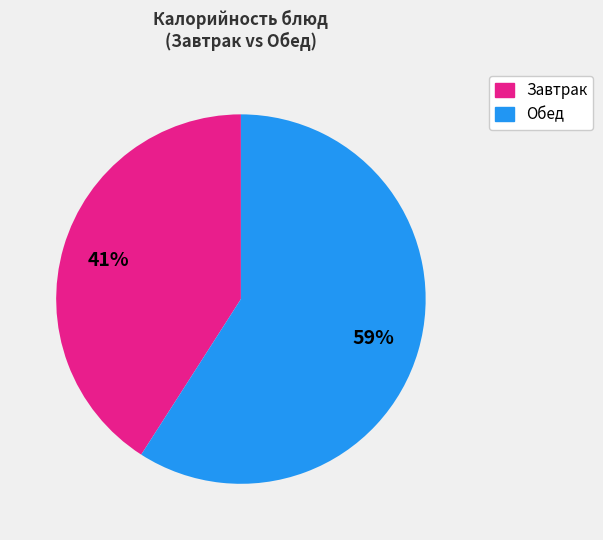

Is there any slice that represents more than half of the pie?

Yes